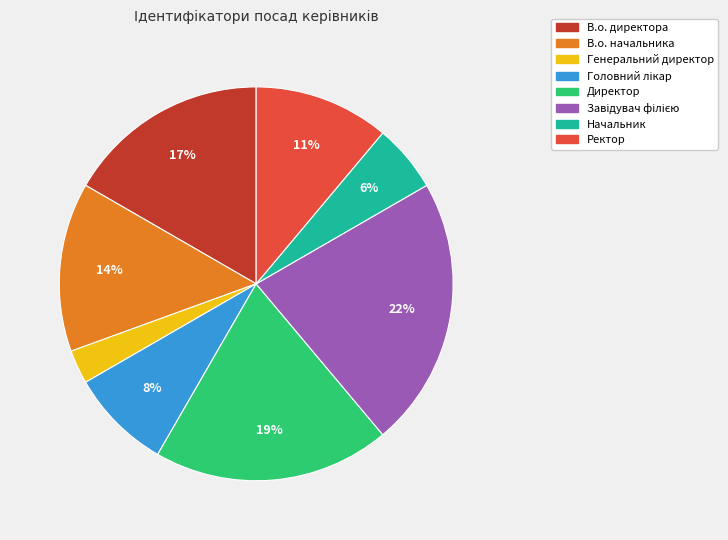

To the nearest percent, what portion does Начальник represent?

6%